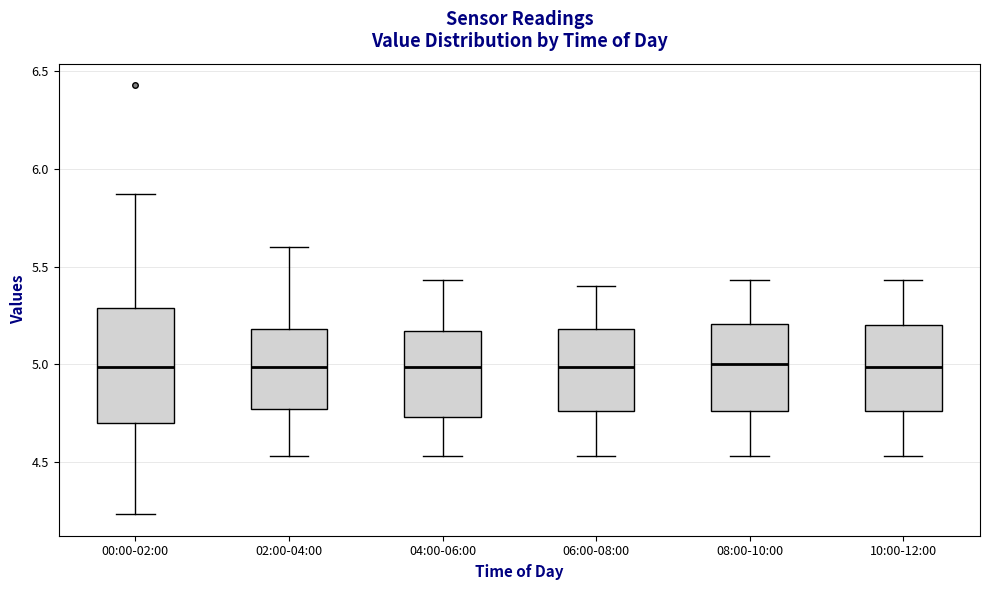

Reading left to right, transcribe this box plot: for each box, give where its median line is, the range the box spans, and where its two whiskers end, as read against the y-axis. The values are not printed on the chart, so give them approximately, as read against the axis.

00:00-02:00: median 5.00, box 4.70 to 5.30, whiskers 4.25 to 5.85
02:00-04:00: median 5.00, box 4.75 to 5.20, whiskers 4.55 to 5.60
04:00-06:00: median 5.00, box 4.75 to 5.15, whiskers 4.55 to 5.45
06:00-08:00: median 5.00, box 4.75 to 5.20, whiskers 4.55 to 5.40
08:00-10:00: median 5.00, box 4.75 to 5.20, whiskers 4.55 to 5.45
10:00-12:00: median 5.00, box 4.75 to 5.20, whiskers 4.55 to 5.45